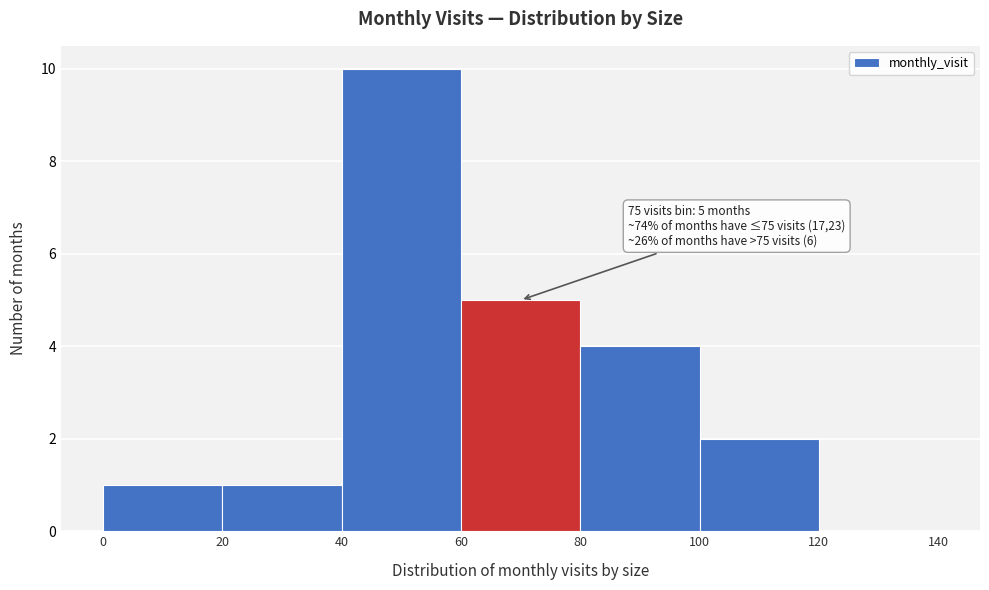

Which range on the x-axis has the tallest bar?

40 to 60